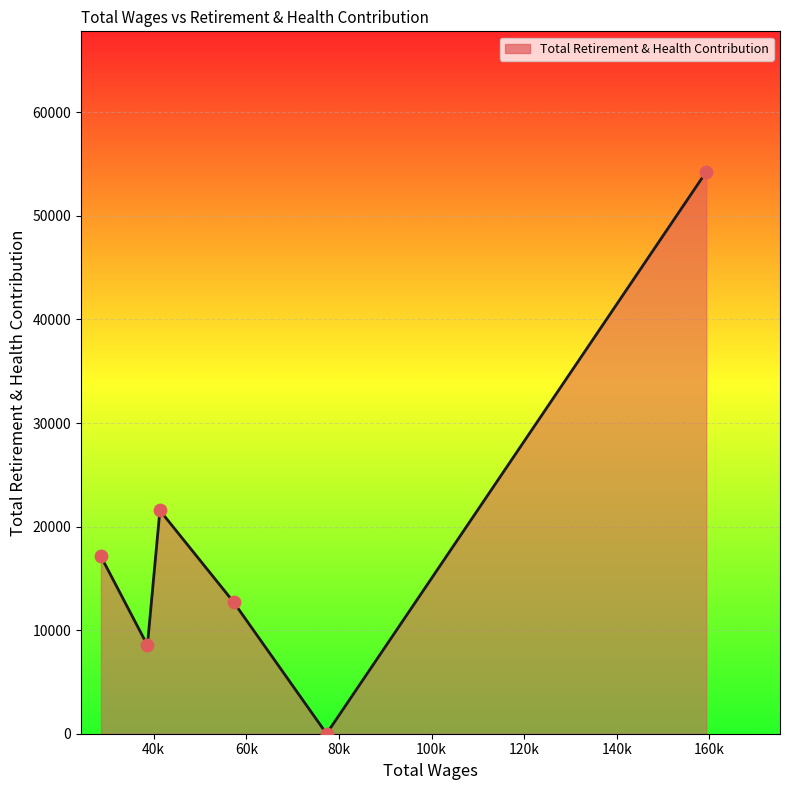

What is the difference between the second highest and minimum values?

21560